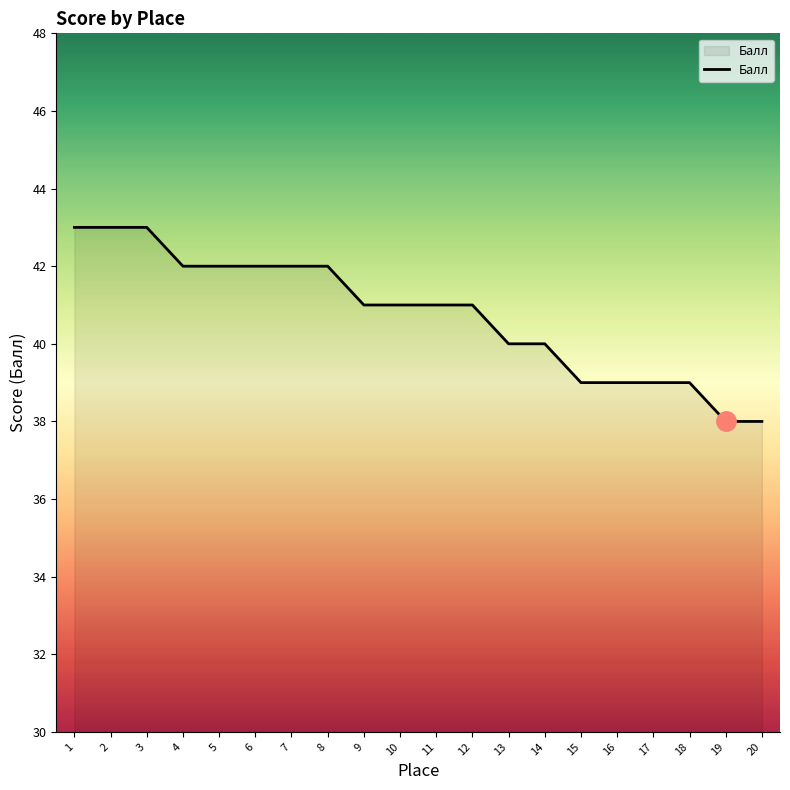

What is the minimum value shown in the chart?

38